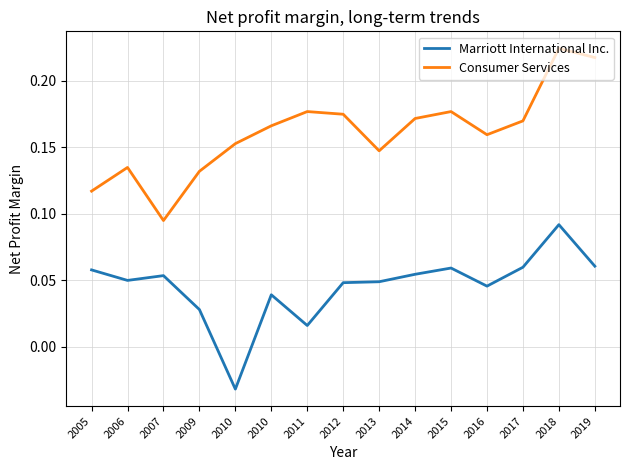

The value of Consumer Services at 2010 is 0.3. True or false?

False